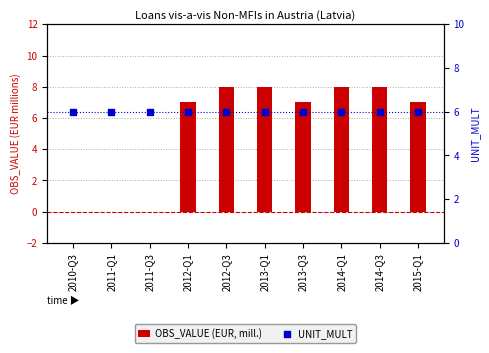

At which category is the sum across all series the highest?

2012-Q3